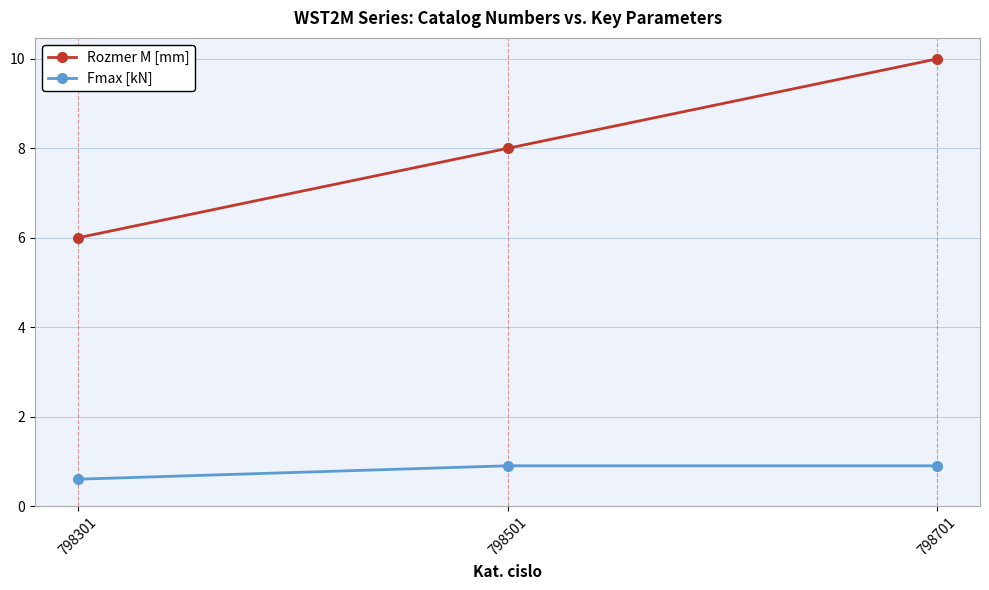

What is the value of the Fmax [kN] point at the 3rd from the left?

0.9